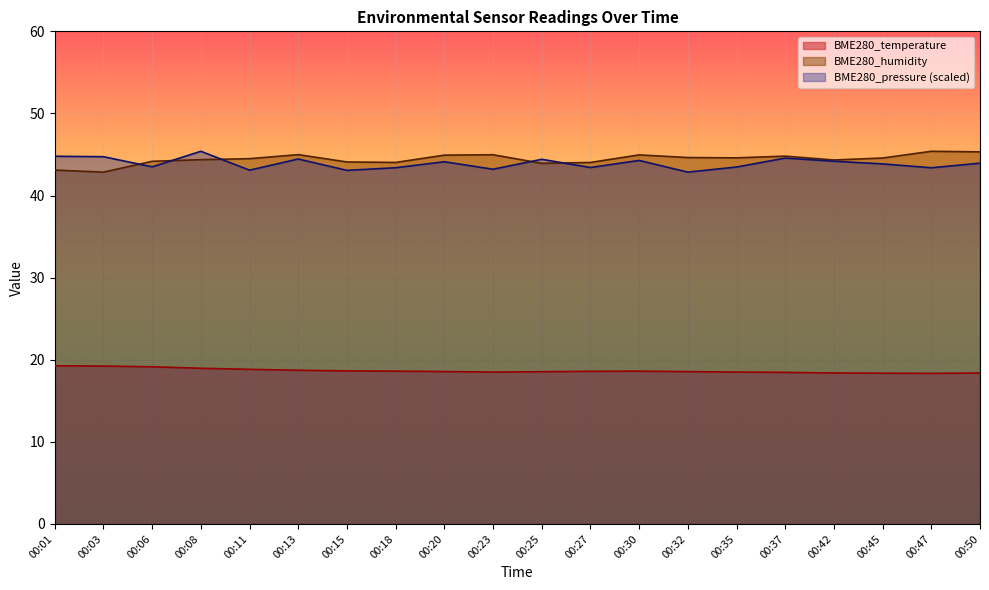

List the series in order of their peak value, lowest first.

BME280_temperature, BME280_humidity, BME280_pressure